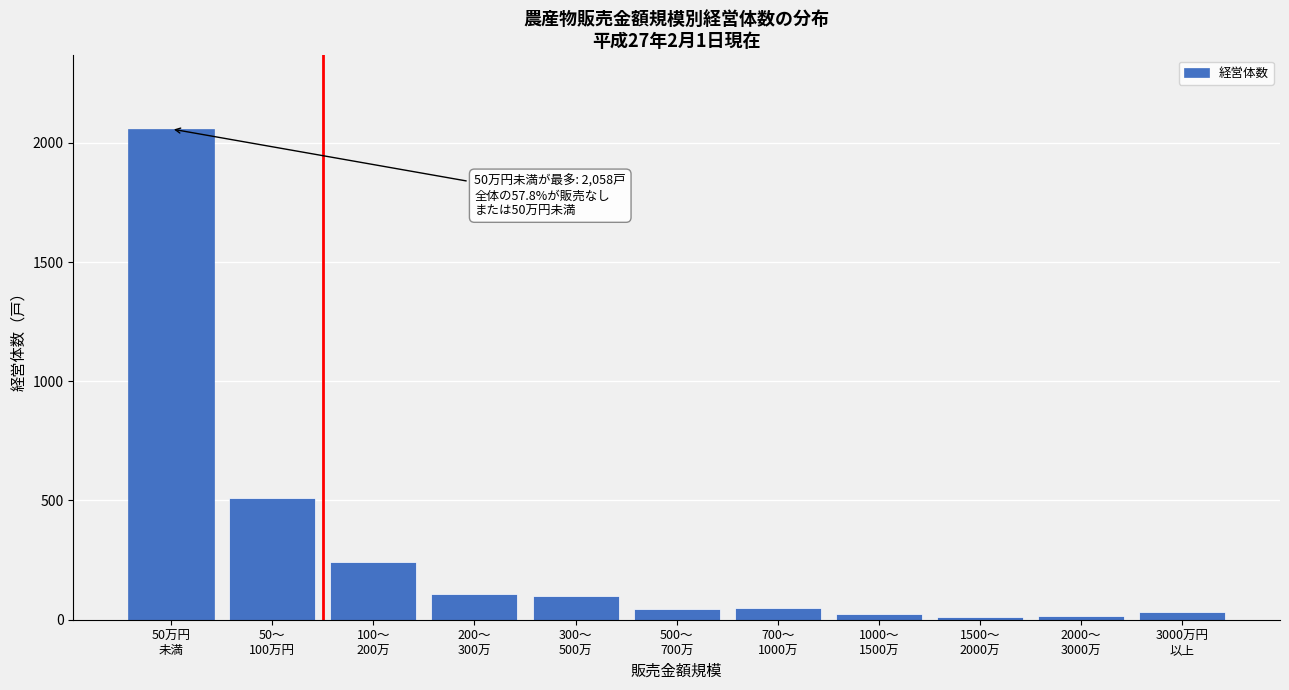

What is the difference between the maximum and minimum values?

2045